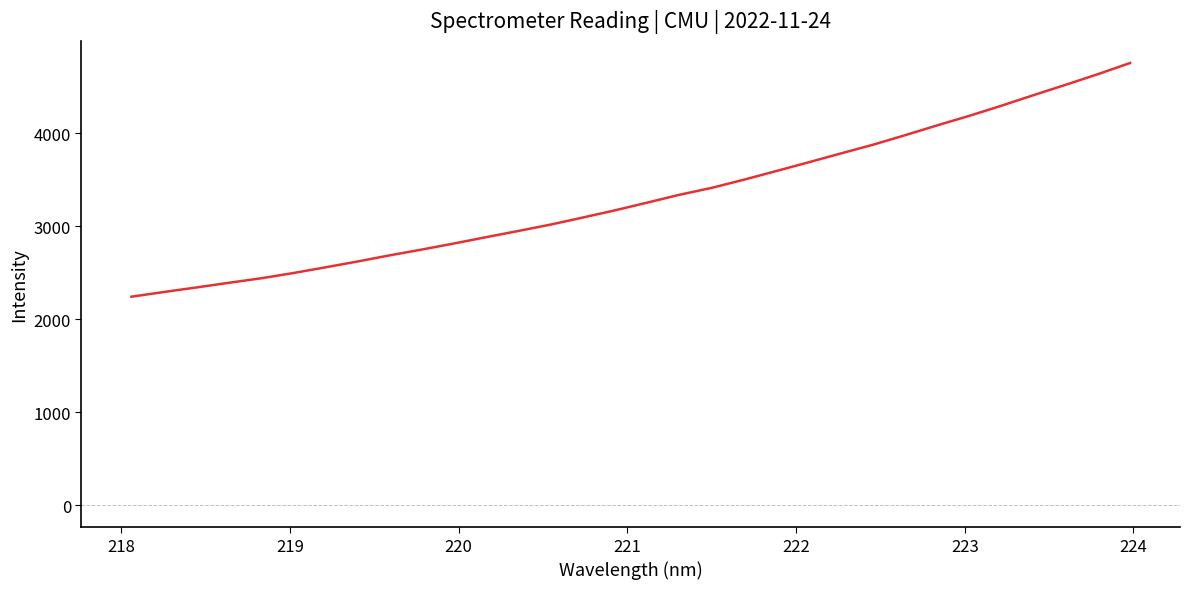

What is the maximum value shown in the chart?

4756.0